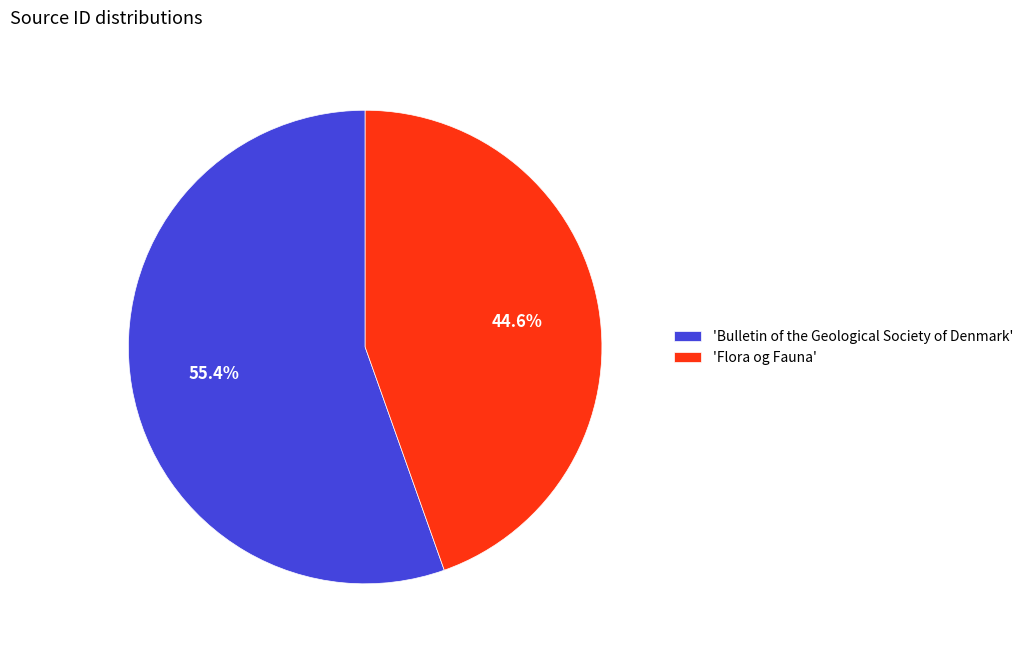

Which slice represents more than half of the pie?

'Bulletin of the Geological Society of Denmark'